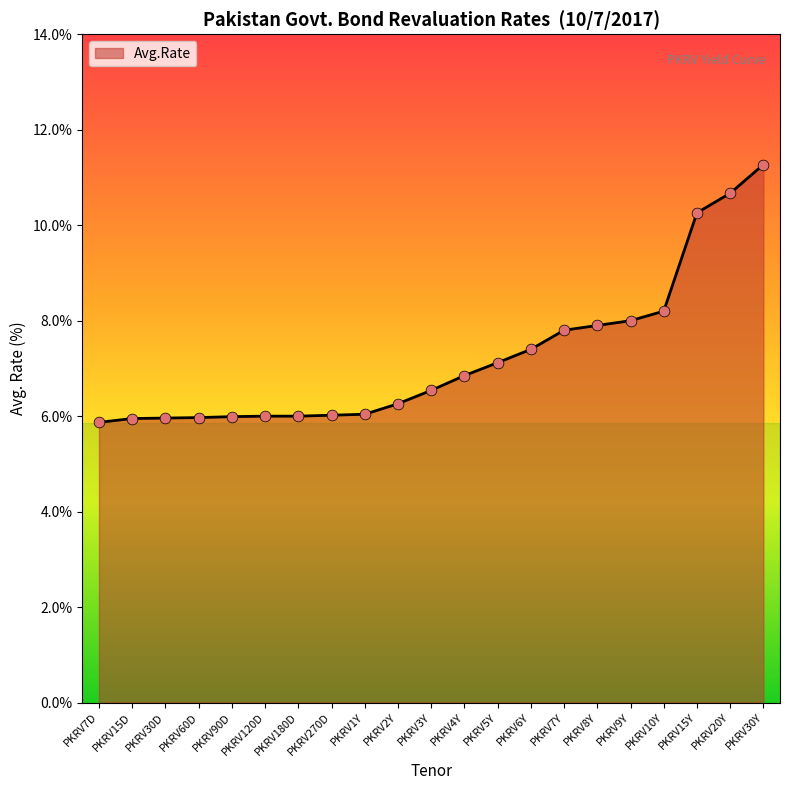

Which has a higher value, PKRV9Y or PKRV180D?

PKRV9Y